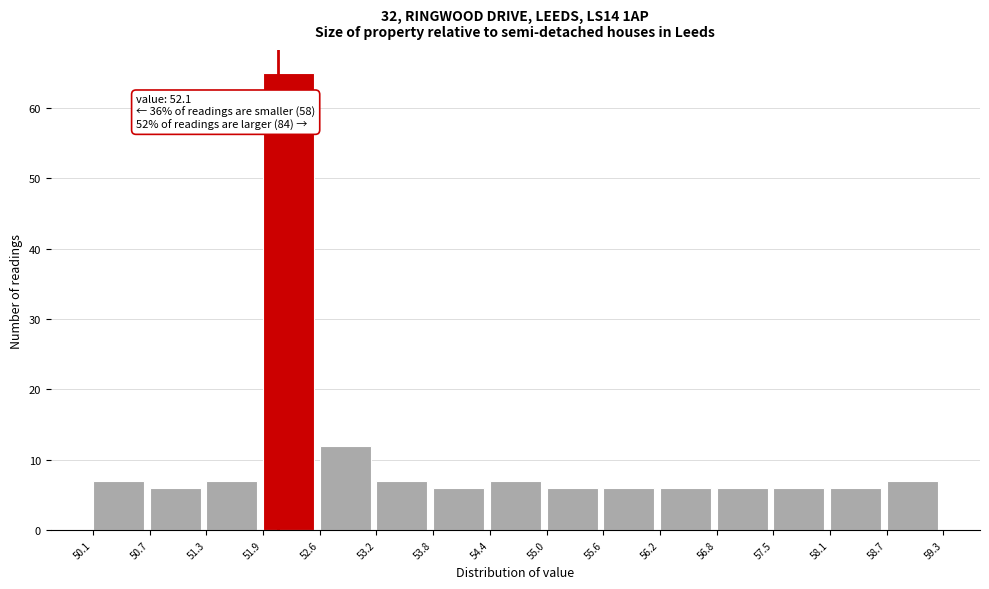

Over which range of the x-axis is the bar tallest?

51.9 to 52.6